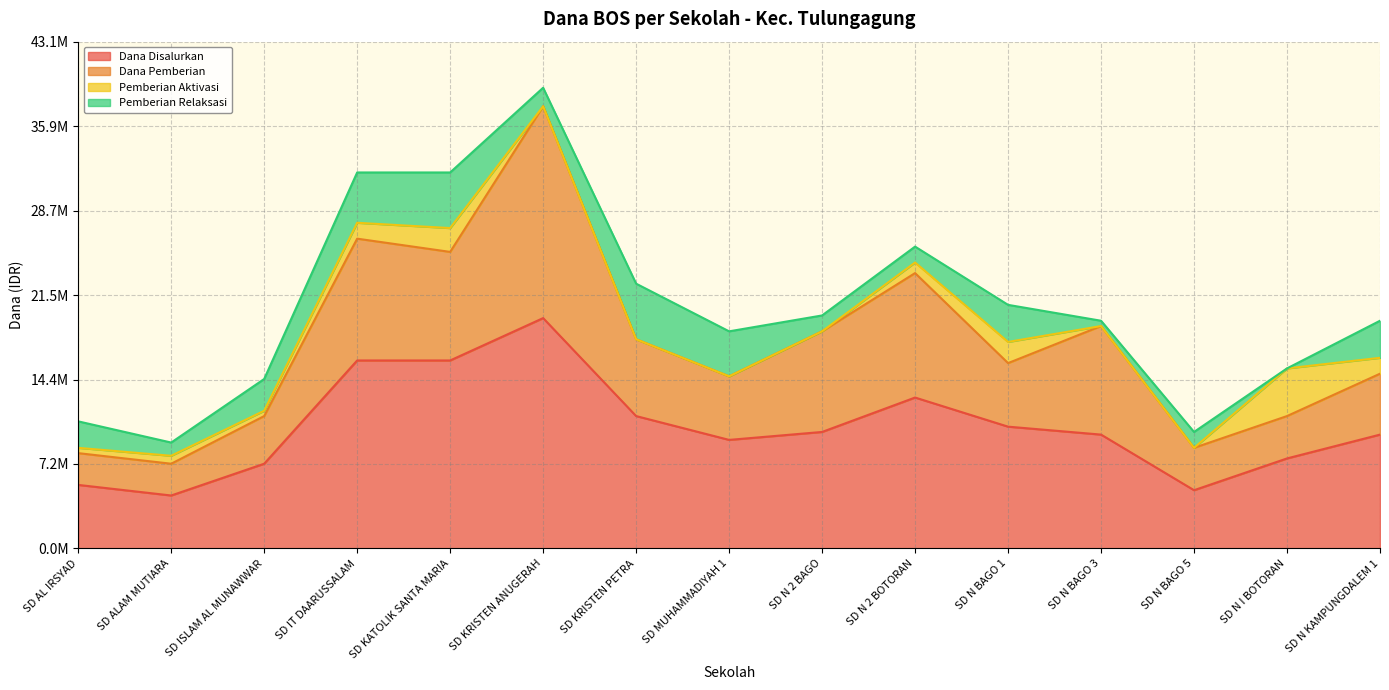

What is the difference between the maximum and minimum values in the Dana Disalurkan series?

15075000